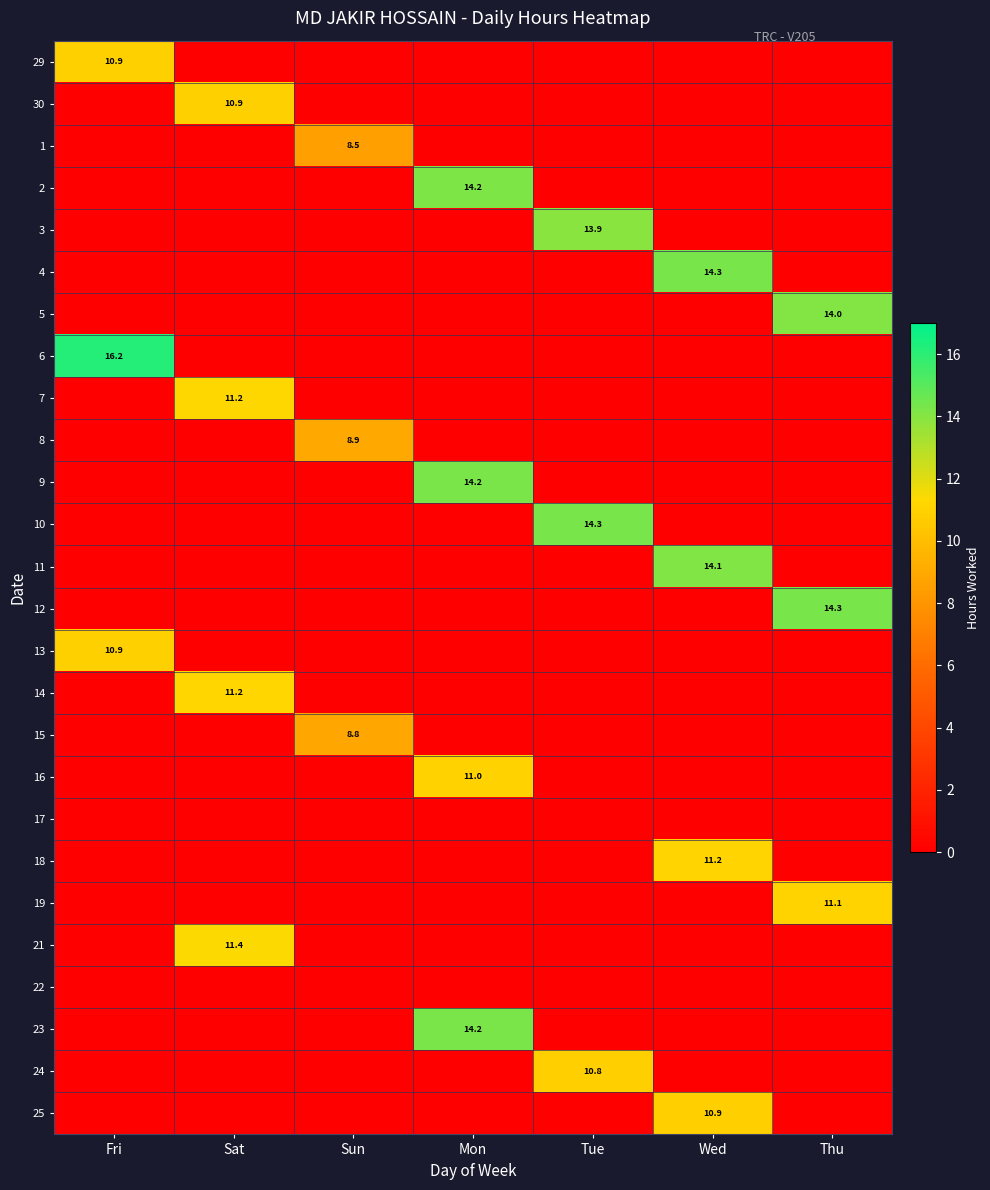

True or false: 5 has a value of 14.0 at Thu.

True